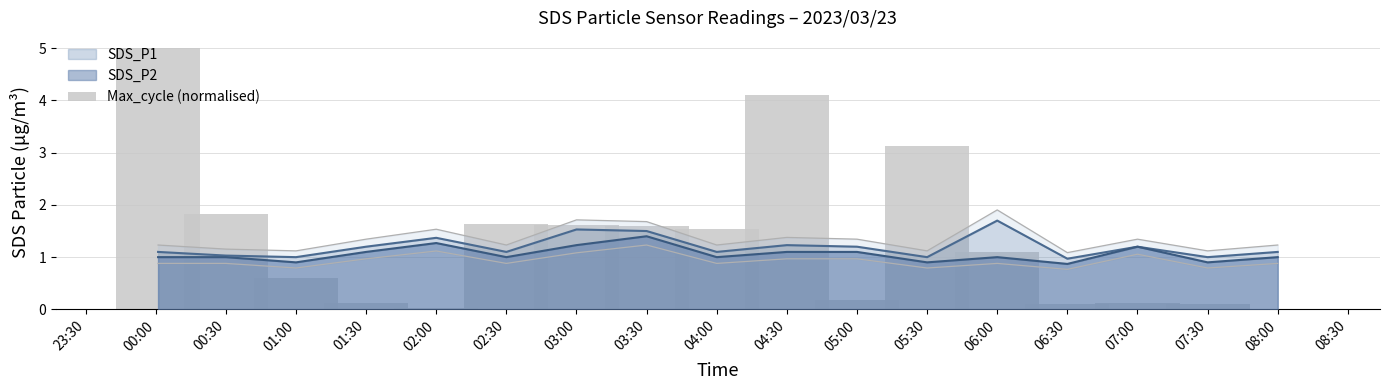

The SDS_P1 series shows 0.8 at 08:00. True or false?

False